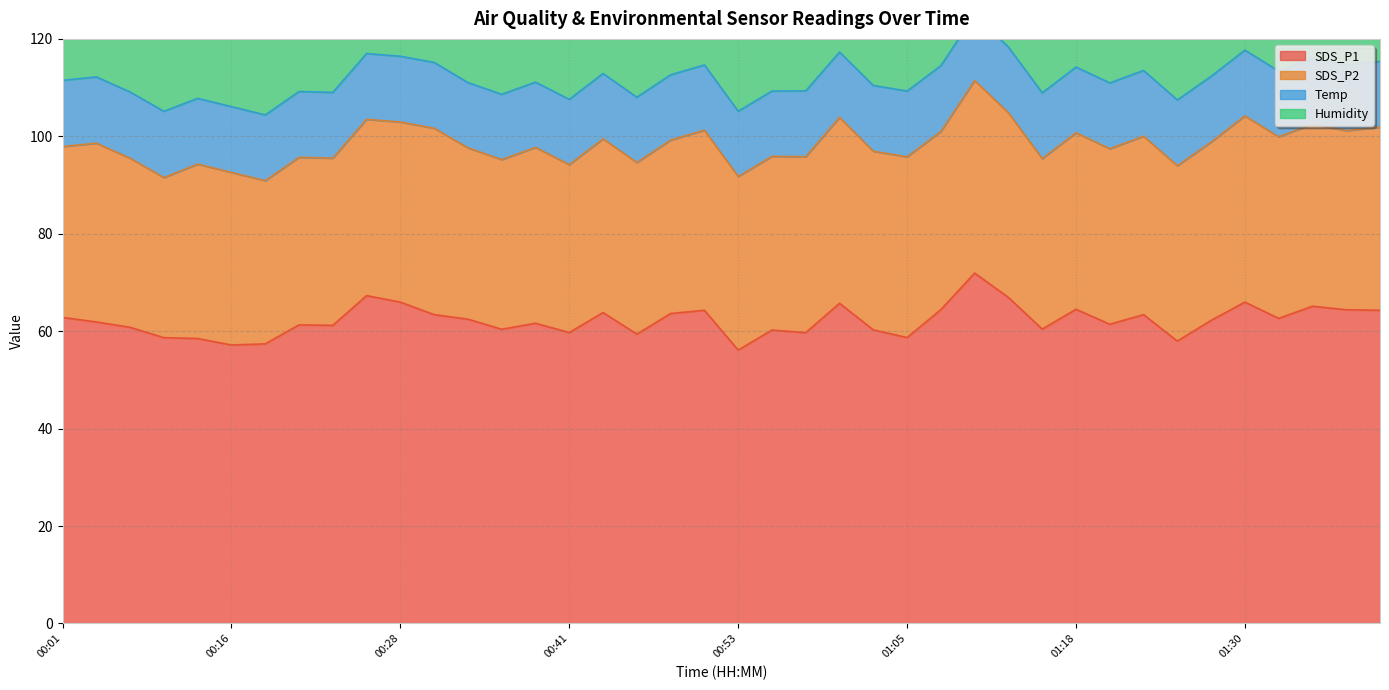

What is the difference between the SDS_P1 values at 00:38 and 00:36?

1.2